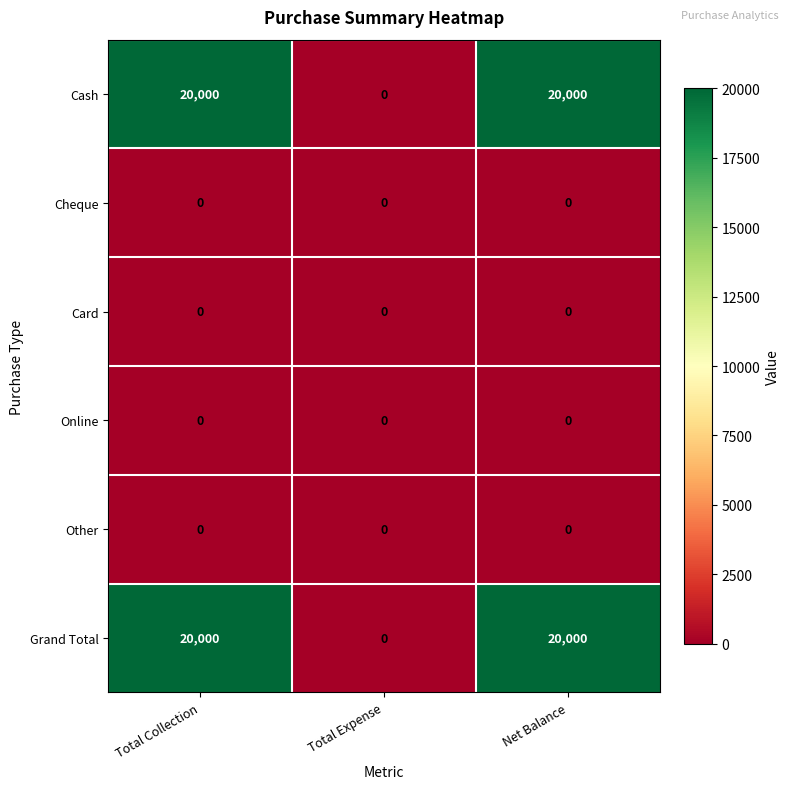

What is the spread (max minus min) of values at Total Collection?

20000